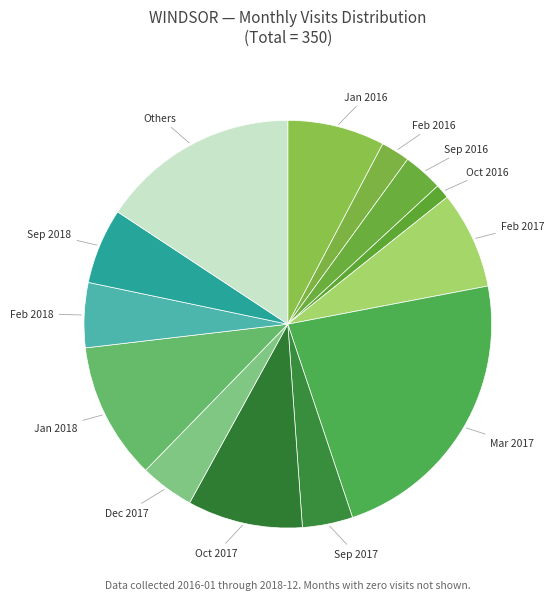

Do Feb 2017 and Sep 2017 together represent more than half of the pie?

No